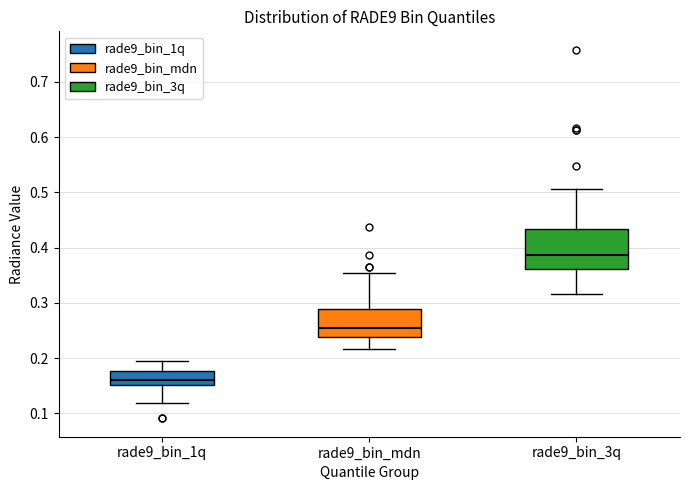

Which box is the tallest, from its lower edge to its upper edge?

rade9_bin_3q